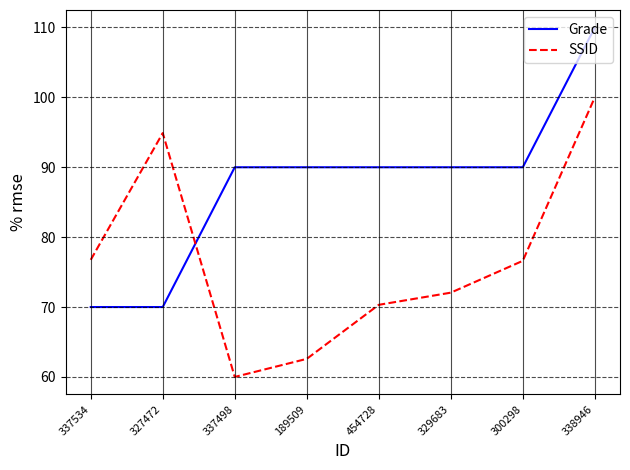

Which series has the largest total across all categories?

Grade